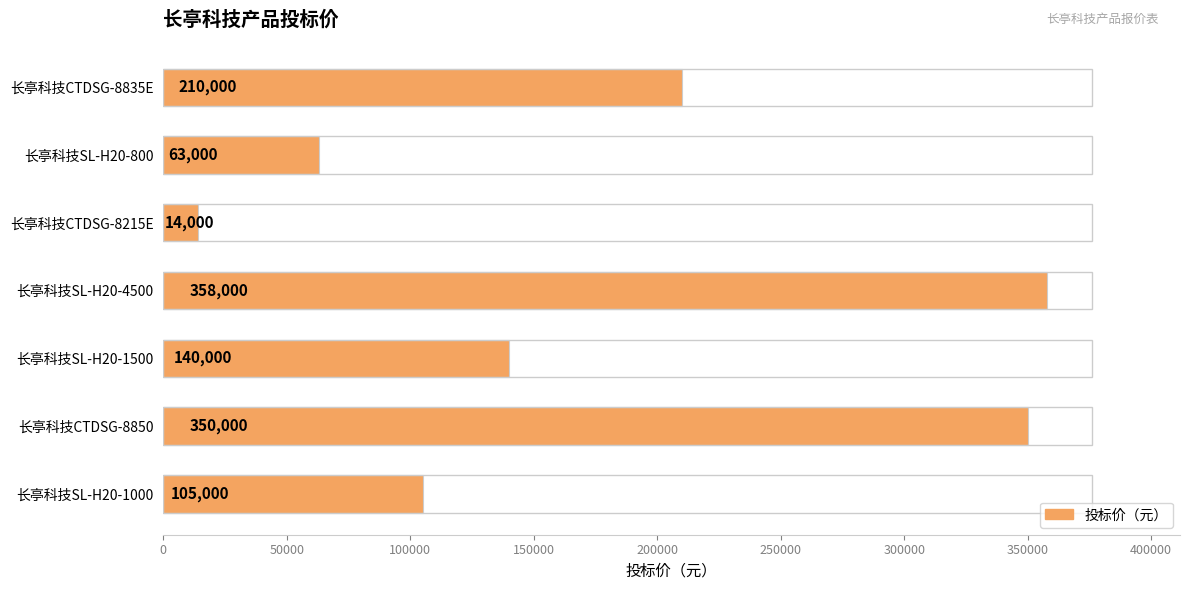

Which label corresponds to the smallest value in the chart?

长亭科技CTDSG-8215E